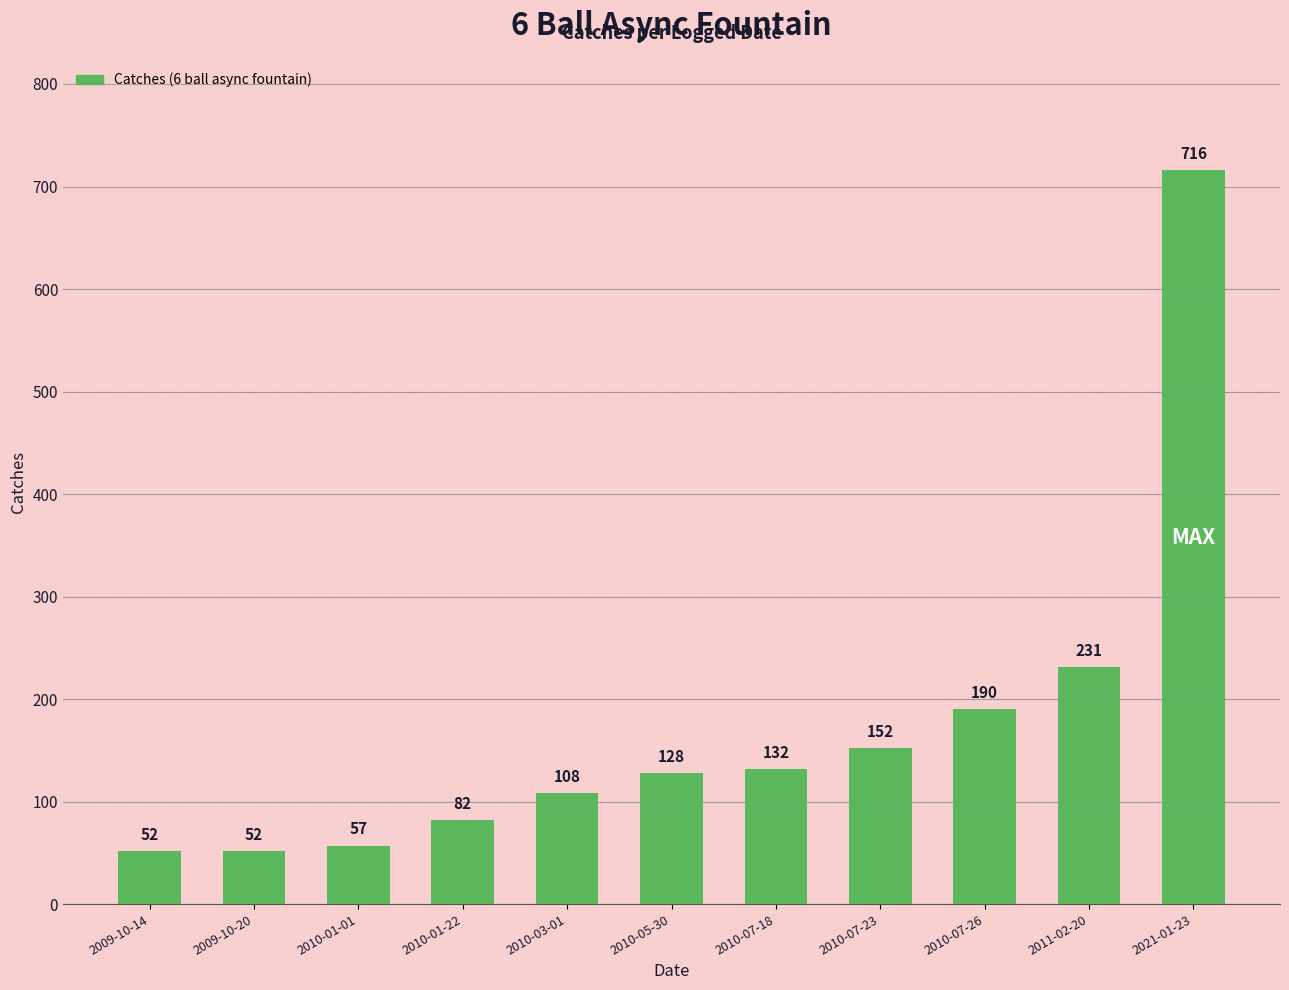

The value at 2021-01-23 is 152. True or false?

False